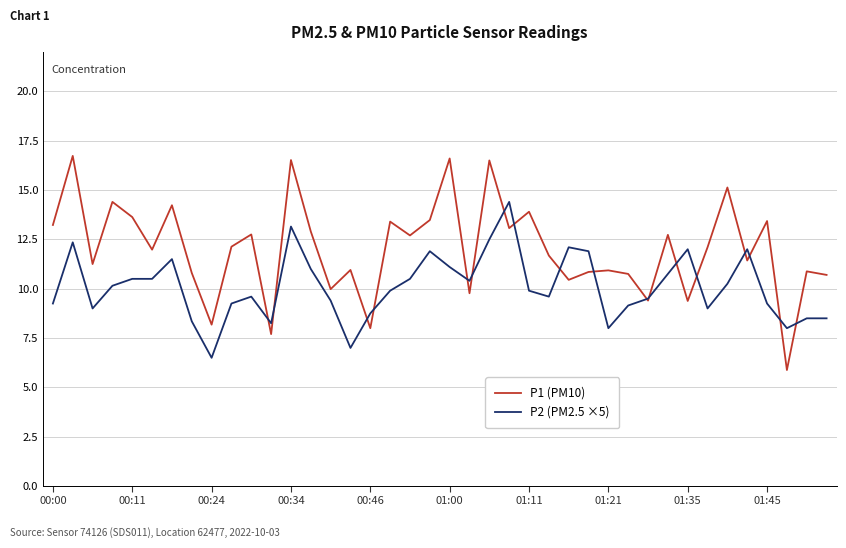

Which series has the widest spread of values?

P1 (PM10)